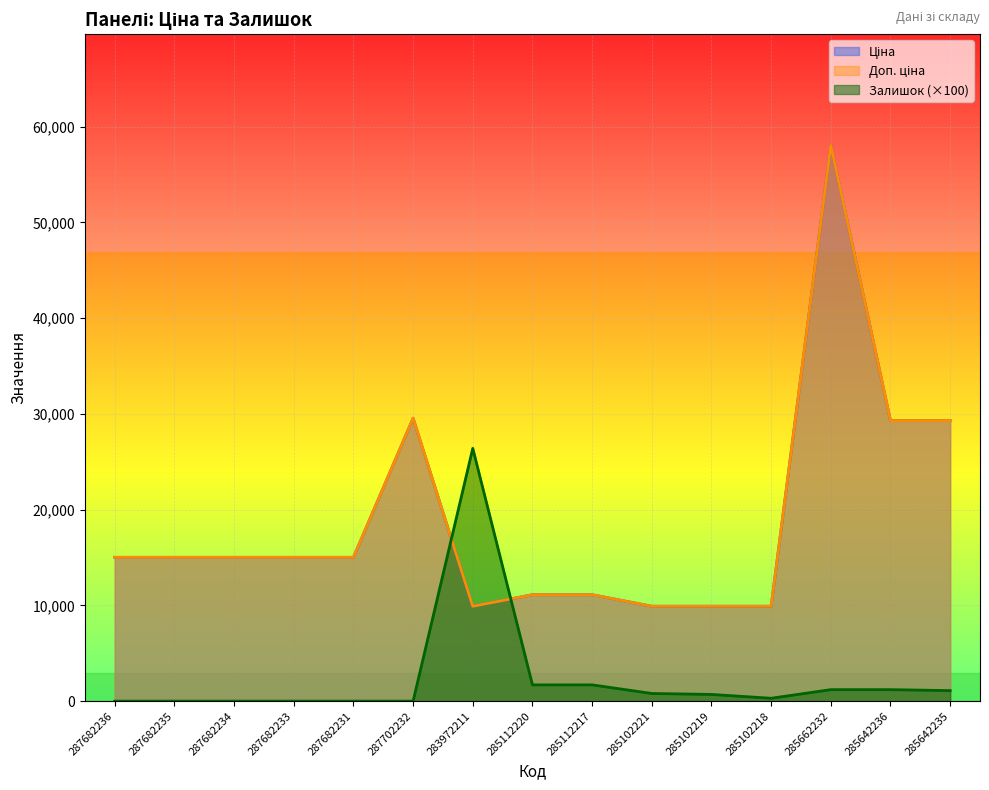

What is the label of the 1st point from the left?

287682236